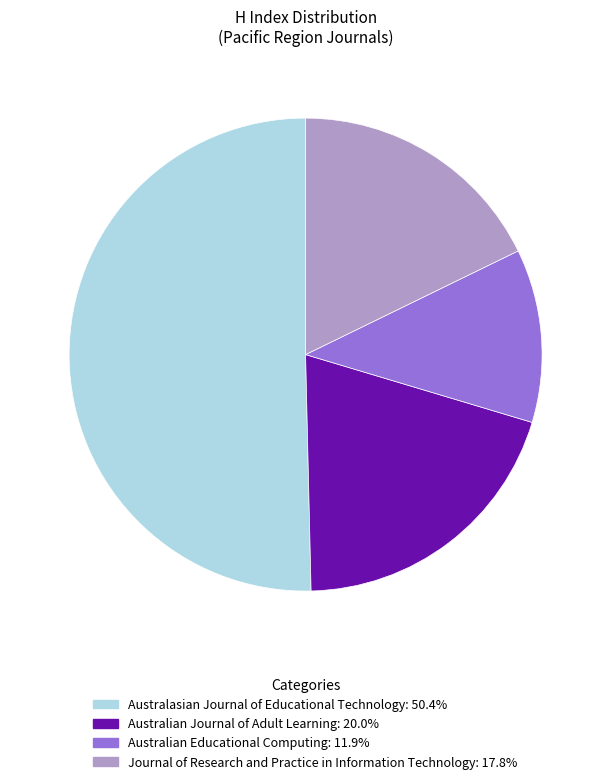

Which slice represents more than half of the pie?

Australasian Journal of Educational Technology